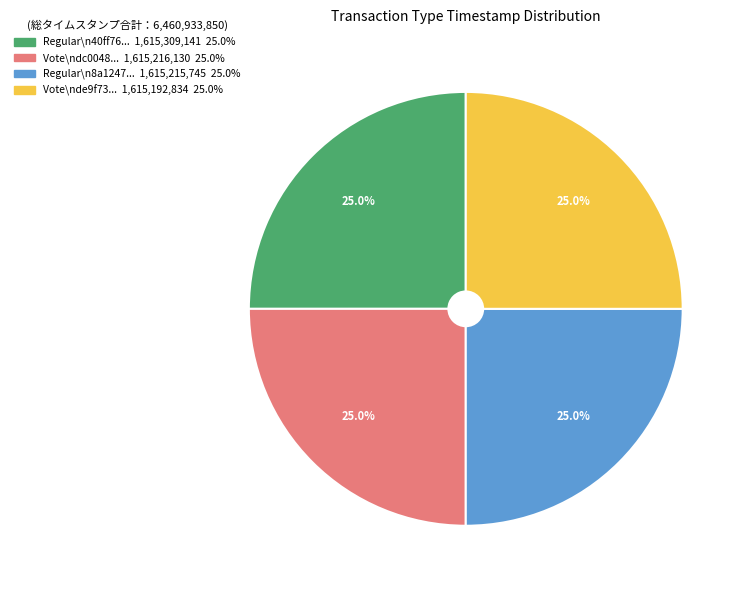

How many segments does this pie chart have?

4